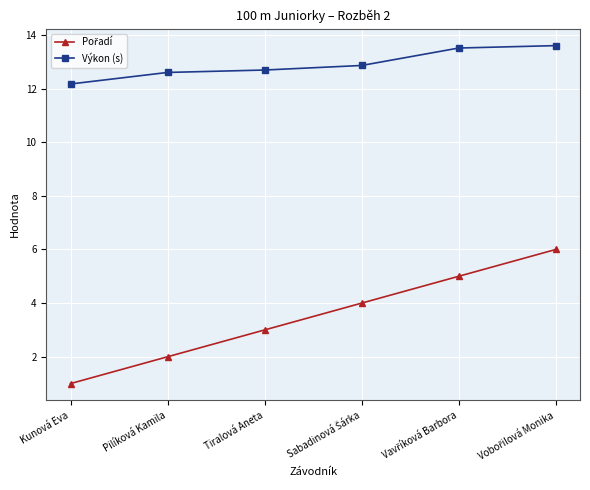

At how many categories does at least one series exceed 4?

6